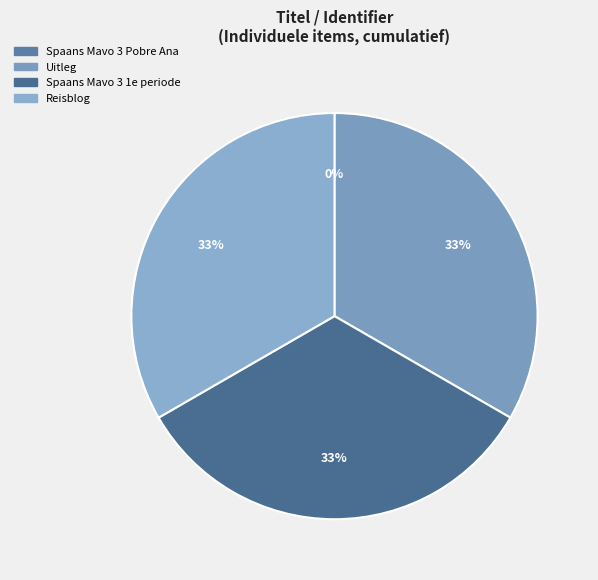

Combined, do Spaans Mavo 3 1e periode and Reisblog account for over 50%?

Yes